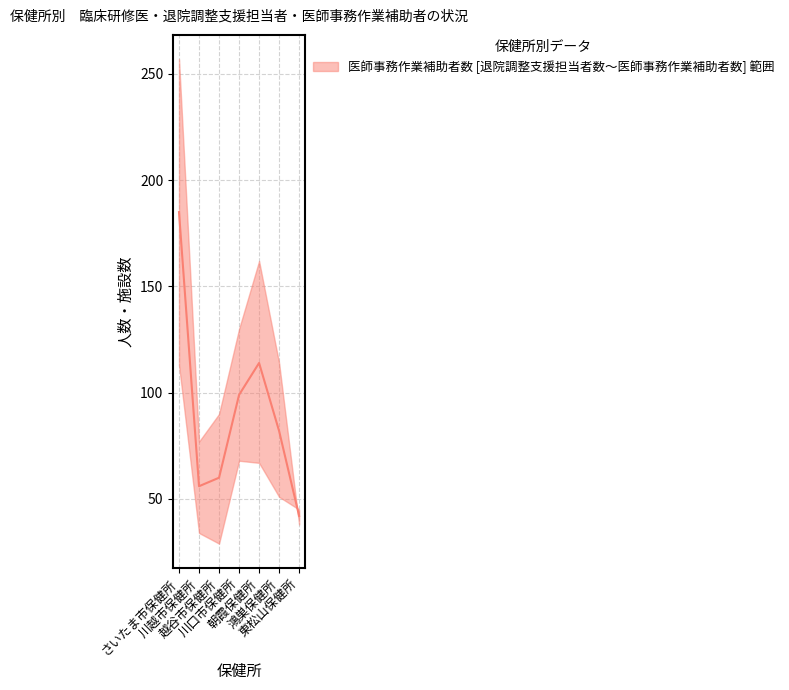

At how many categories does at least one series exceed 171?

1